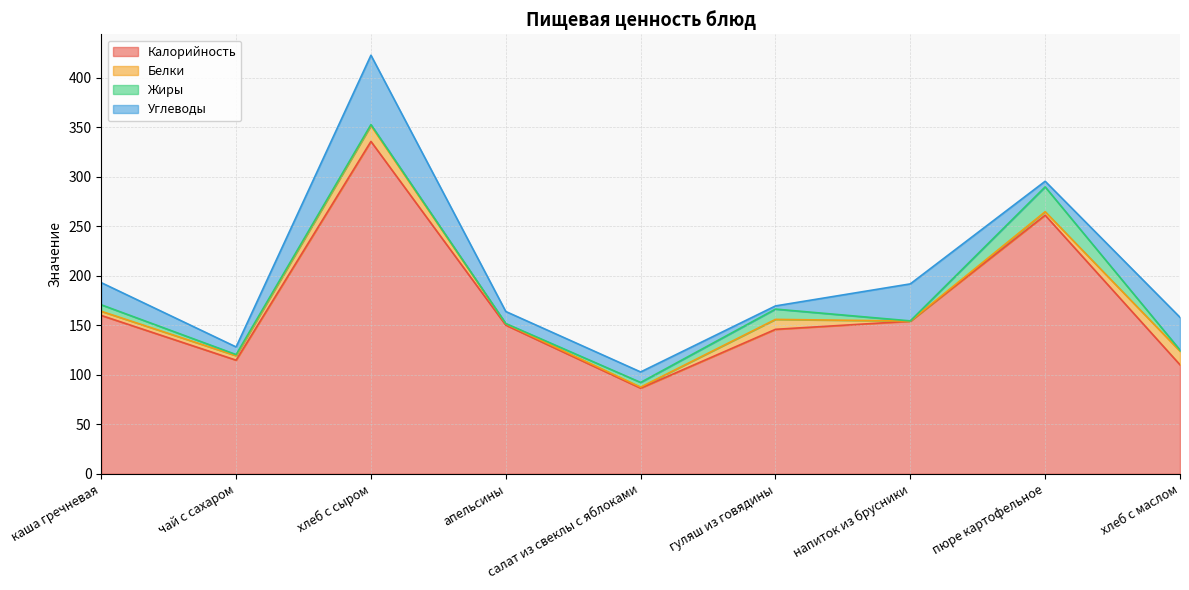

How many interior local peaks does the Белки series have?

2